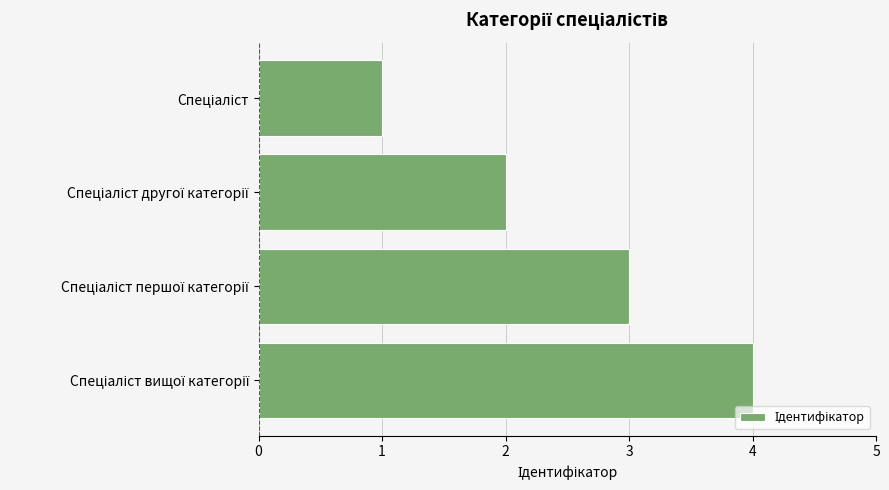

What is the greatest value displayed?

4